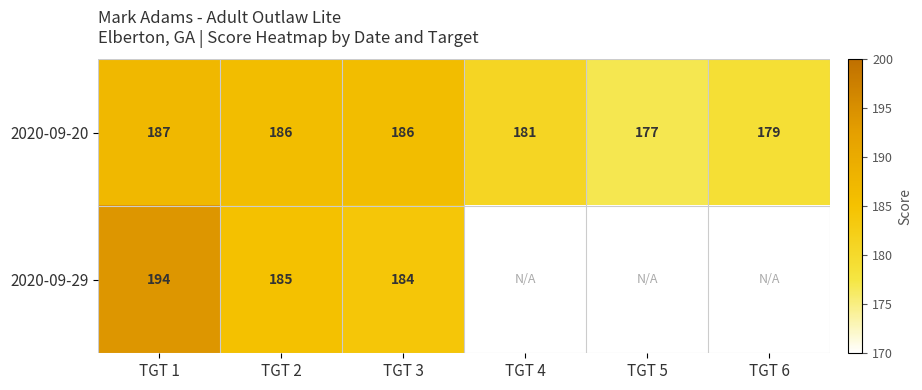

What is the difference between the maximum and second lowest values in the 2020-09-20 series?

8